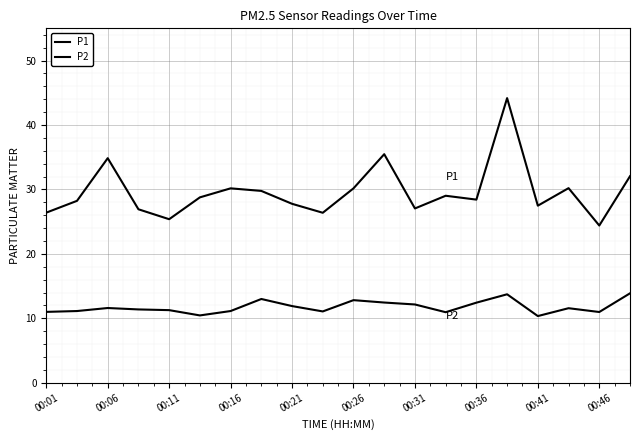

Does the chart have visible grid lines?

Yes